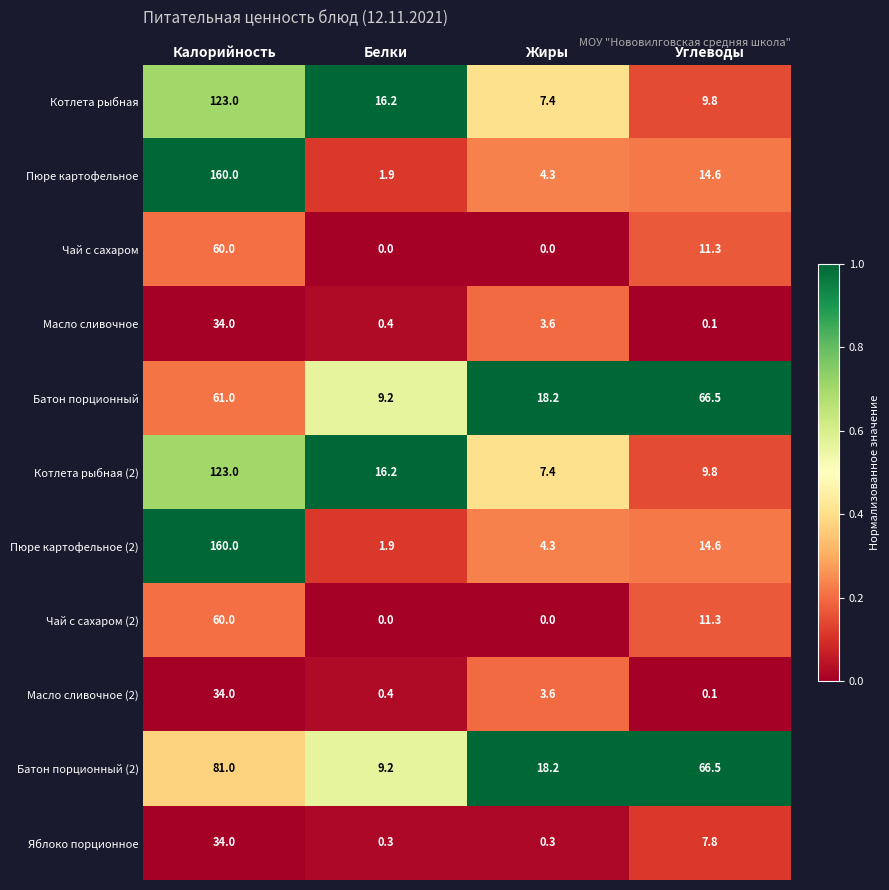

What is the maximum value for Чай с сахаром (2)?

60.0